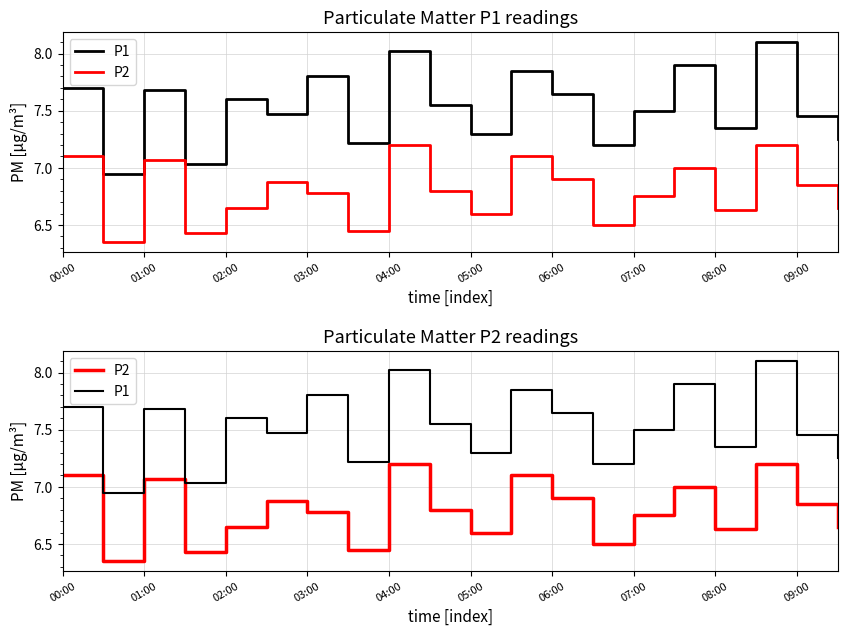

What is the difference between the highest and lowest values at 08:00?

0.7